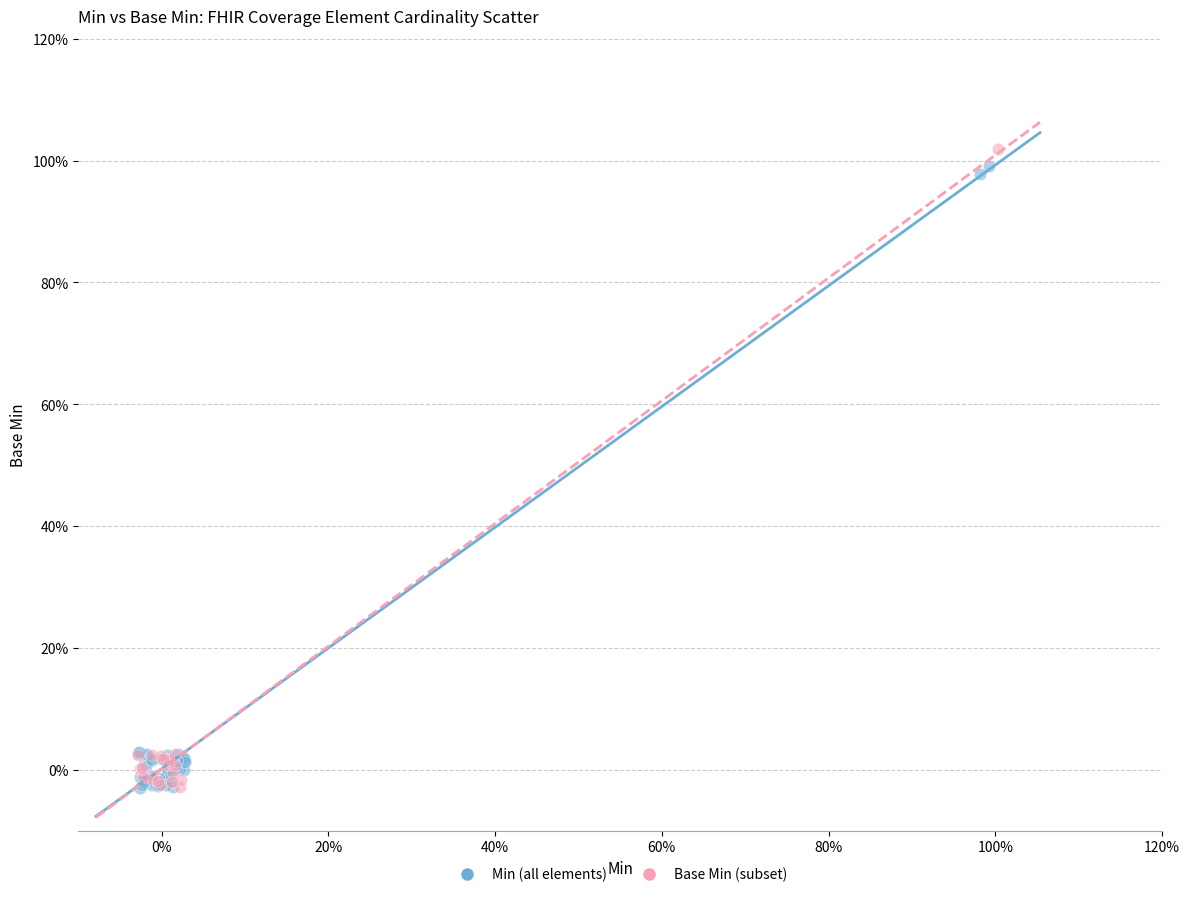

What are all the series names shown in the legend?

Min (all elements), Base Min (subset)